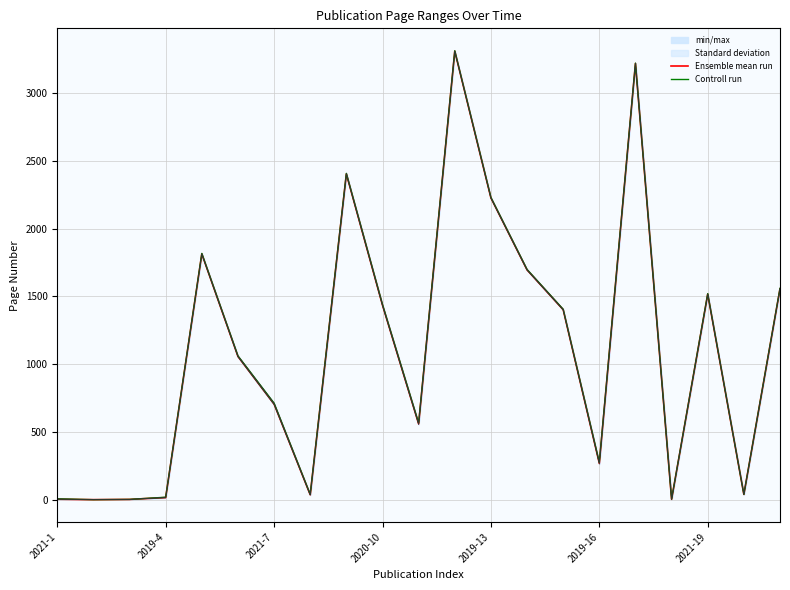

True or false: Ensemble mean run and Controll run intersect in this chart.

False